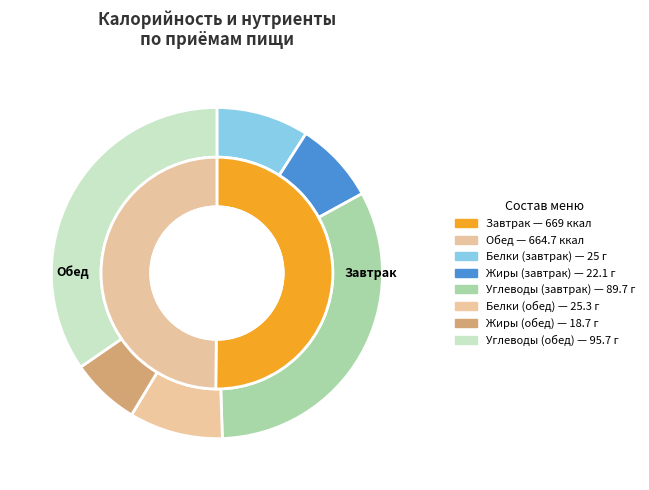

How much of the chart is everything except Обед?

50.2%